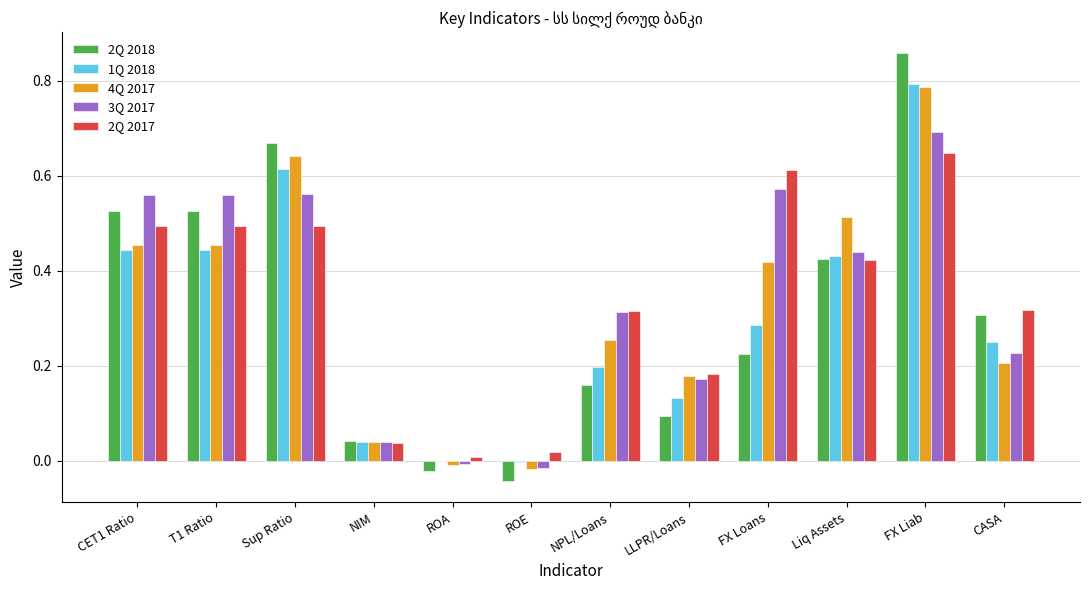

The 1Q 2018 series shows 0.1 at CASA. True or false?

False